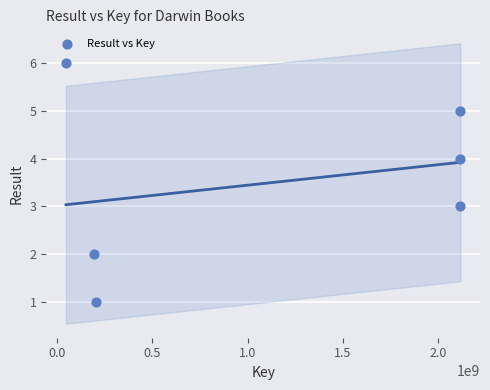

What is the average Y value?

4